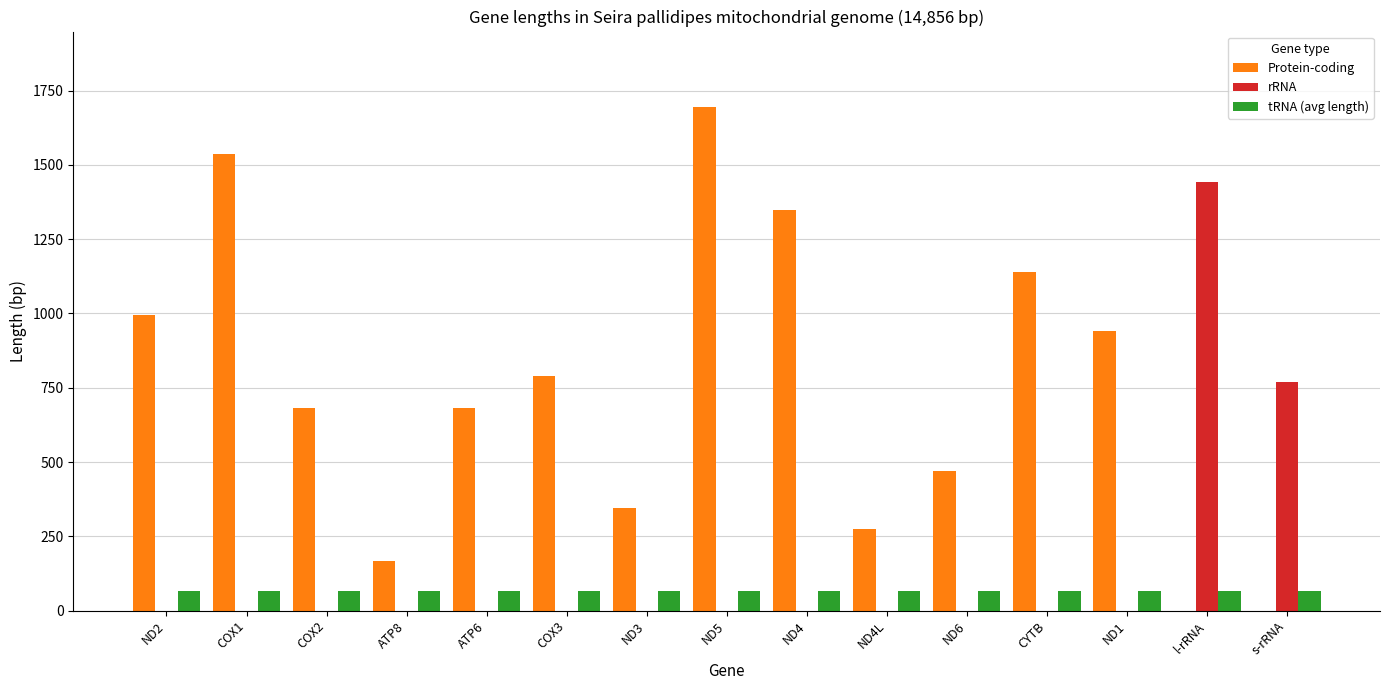

What is the sum of the Protein-coding values at COX3 and ND5?

2484.0